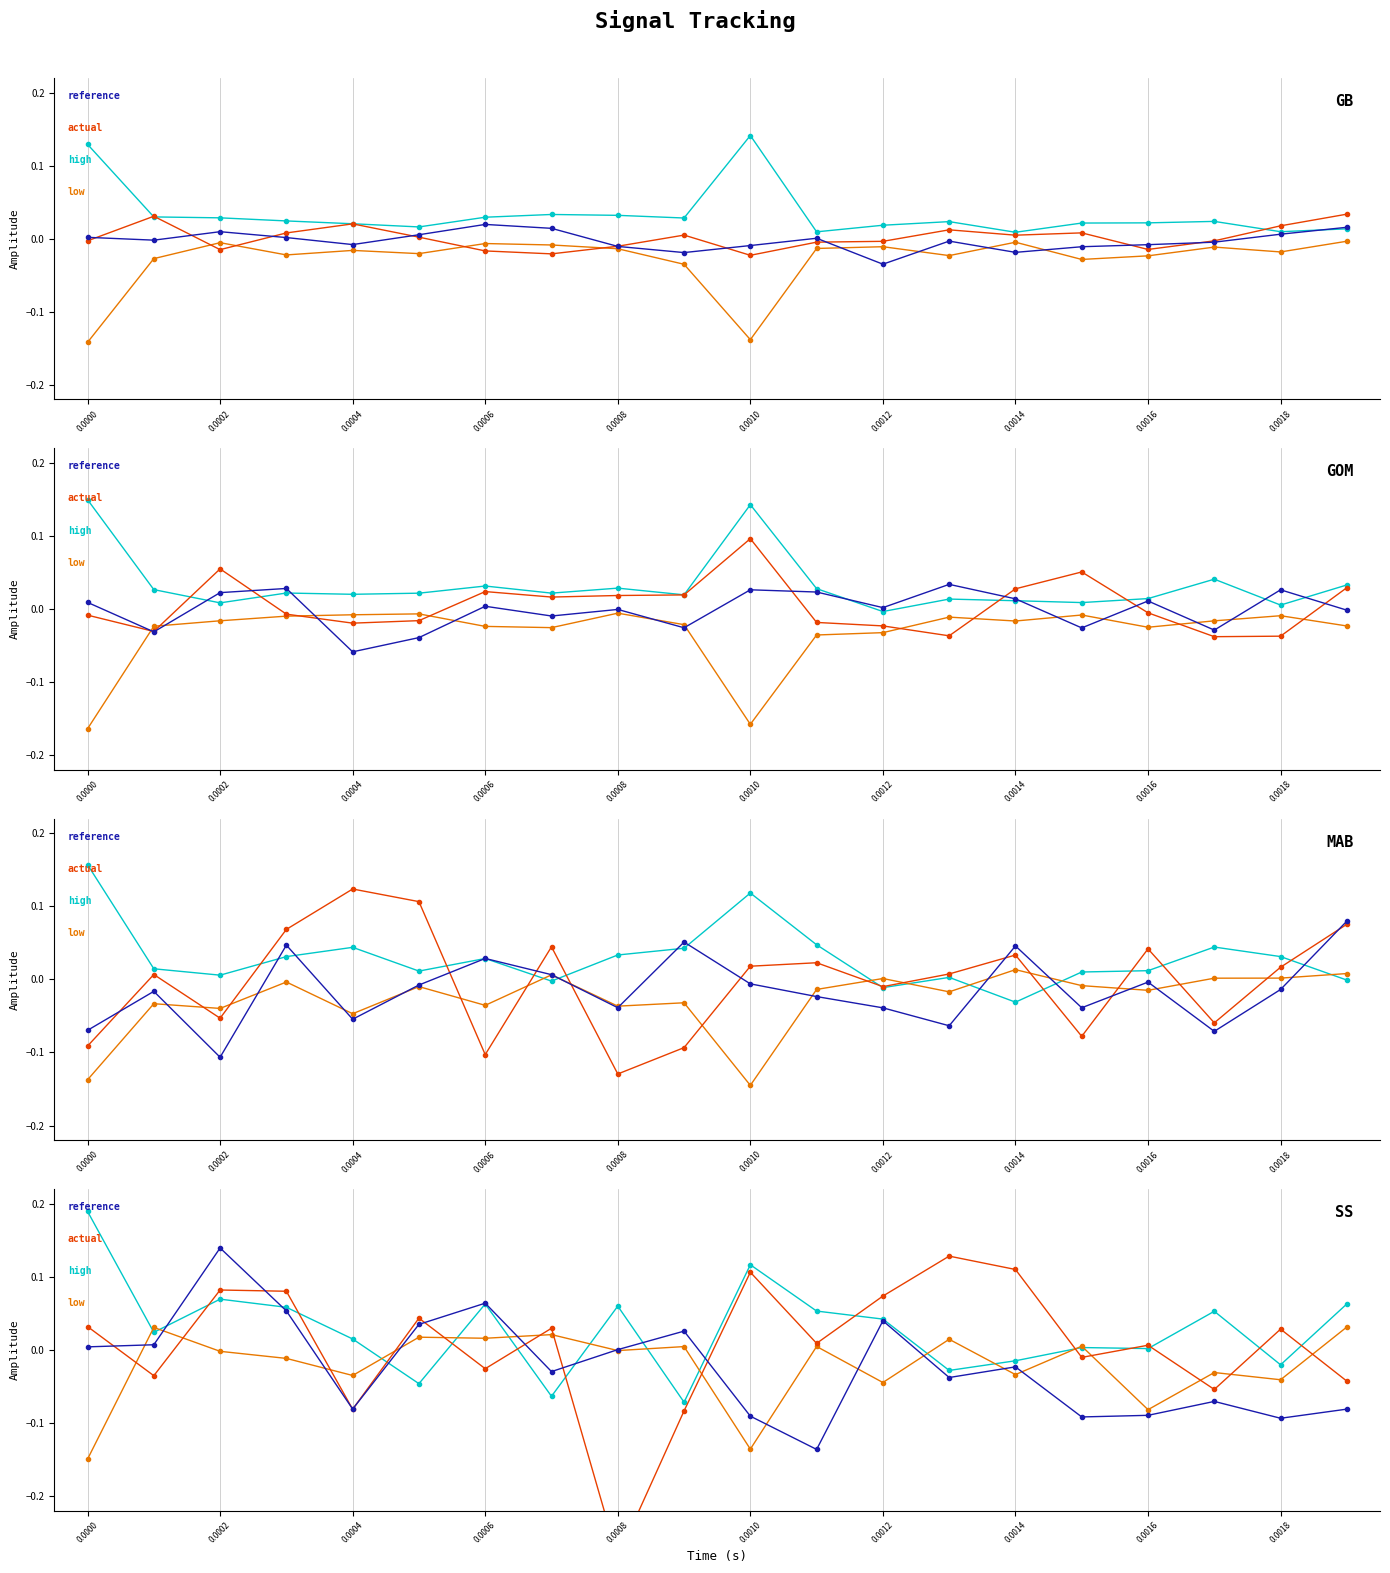

What is the minimum value for reference?

-0.1